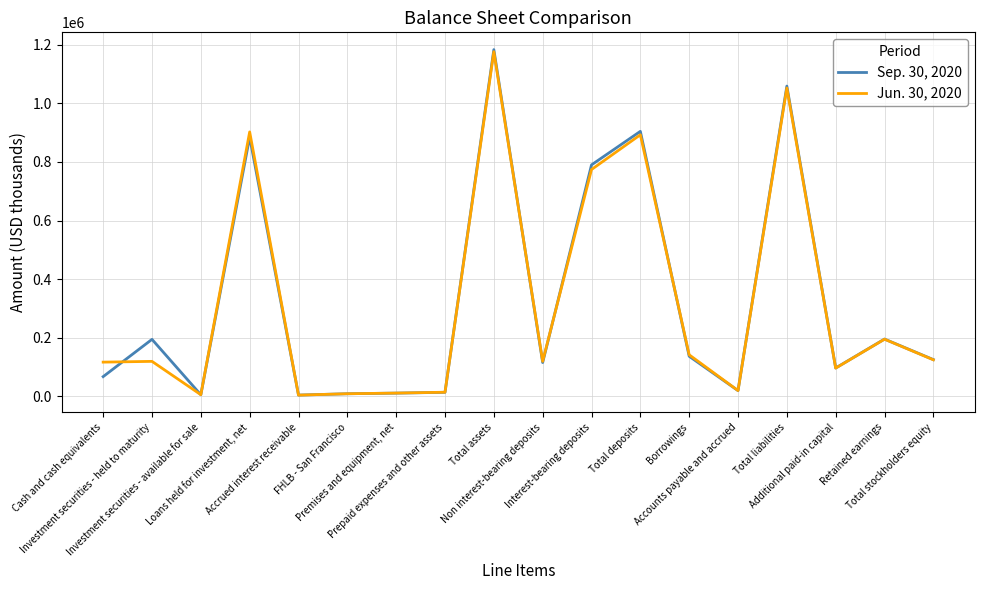

At which label is Jun. 30, 2020 closest to 590054?

Interest-bearing deposits